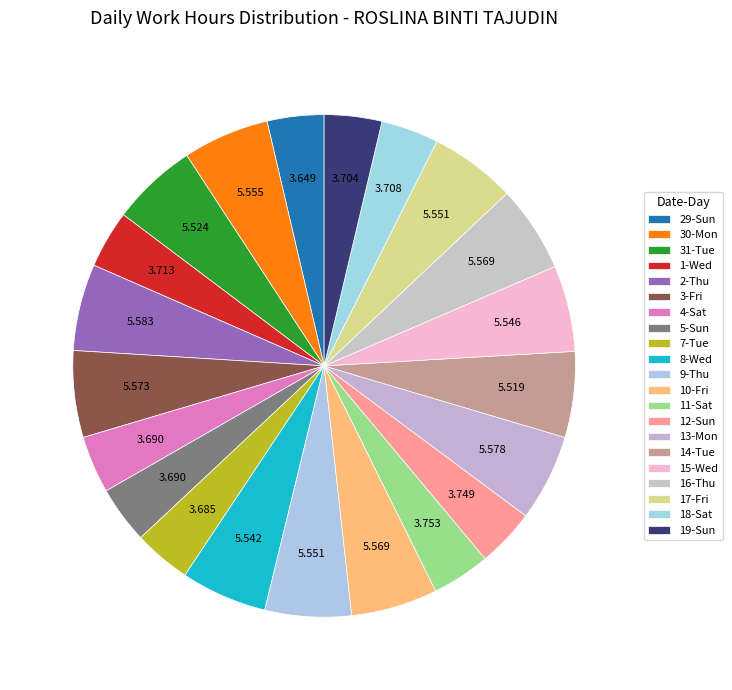

How many slices are in this pie chart?

21